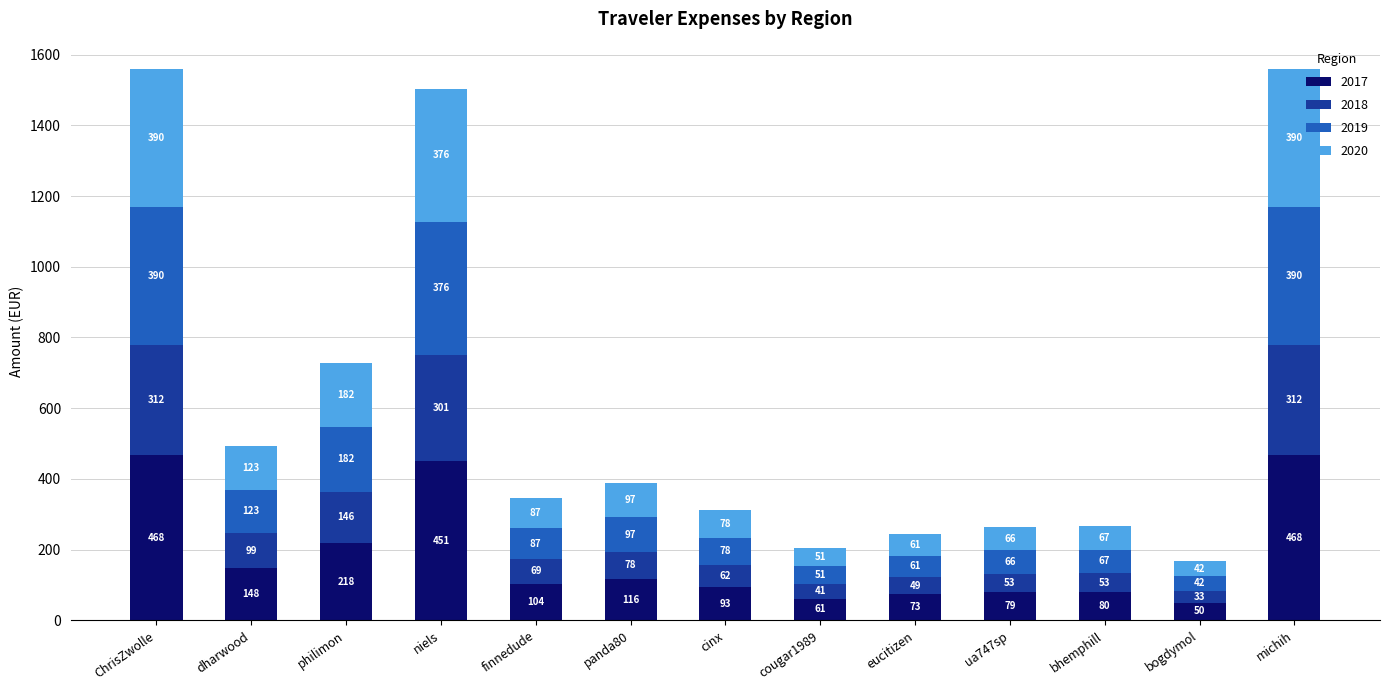

What is the maximum value for 2017?

467.6